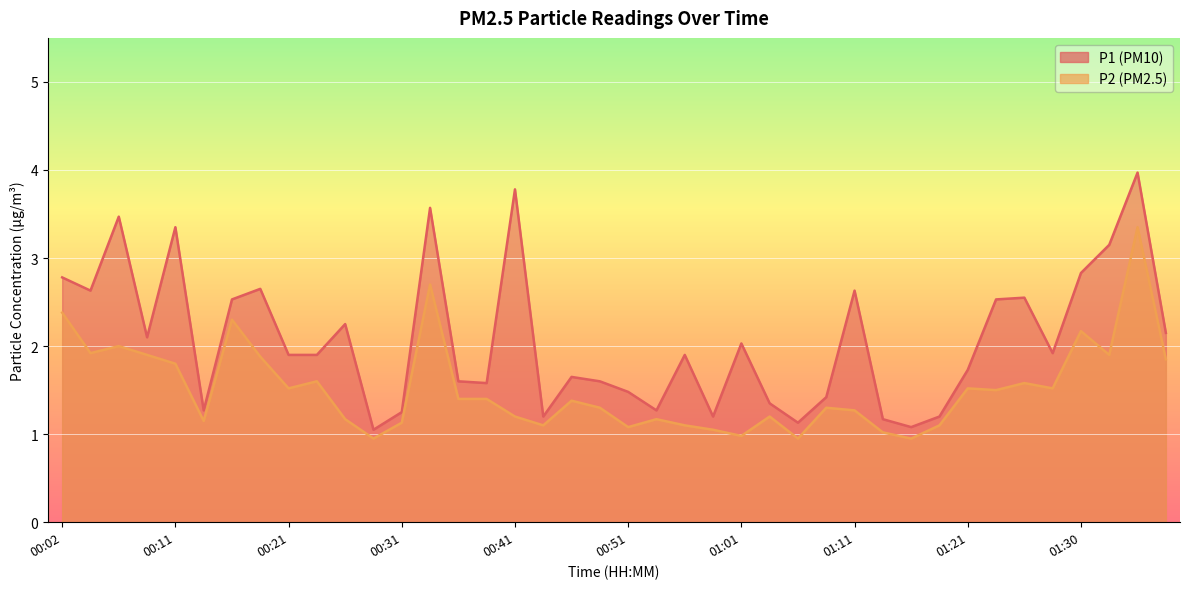

Where is P2 nearest to the value 2?

00:07